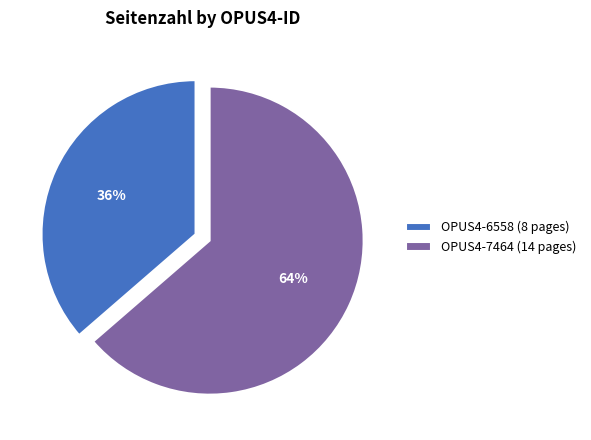

Approximately how many times larger is the value at OPUS4-6558 (8 pages) compared to OPUS4-7464 (14 pages)?

0.6